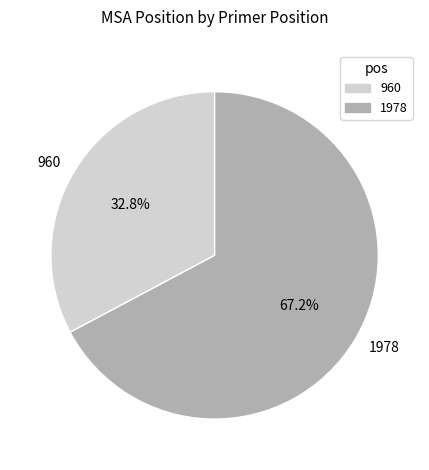

Does any single category account for the majority?

Yes